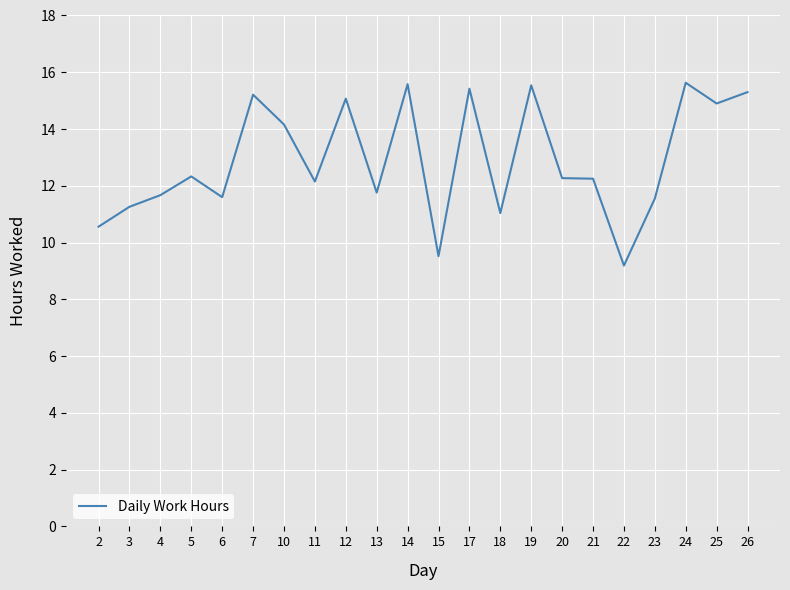

The value at 24 is 15.6. True or false?

True